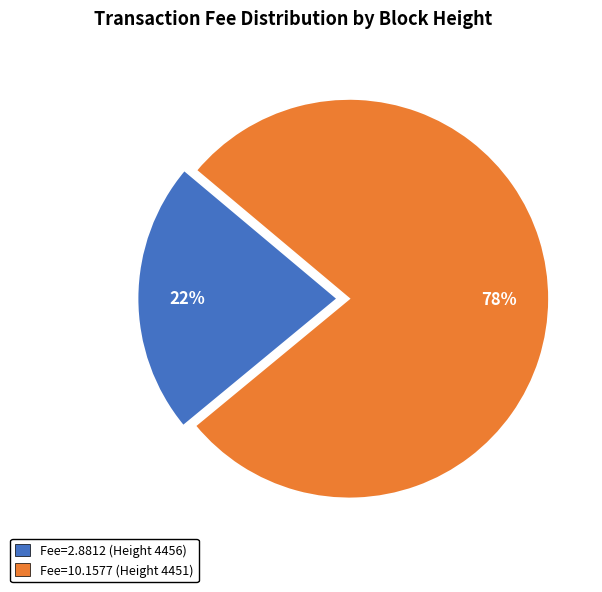

Which has a higher value, Fee=10.1577 (Height 4451) or Fee=2.8812 (Height 4456)?

Fee=10.1577 (Height 4451)